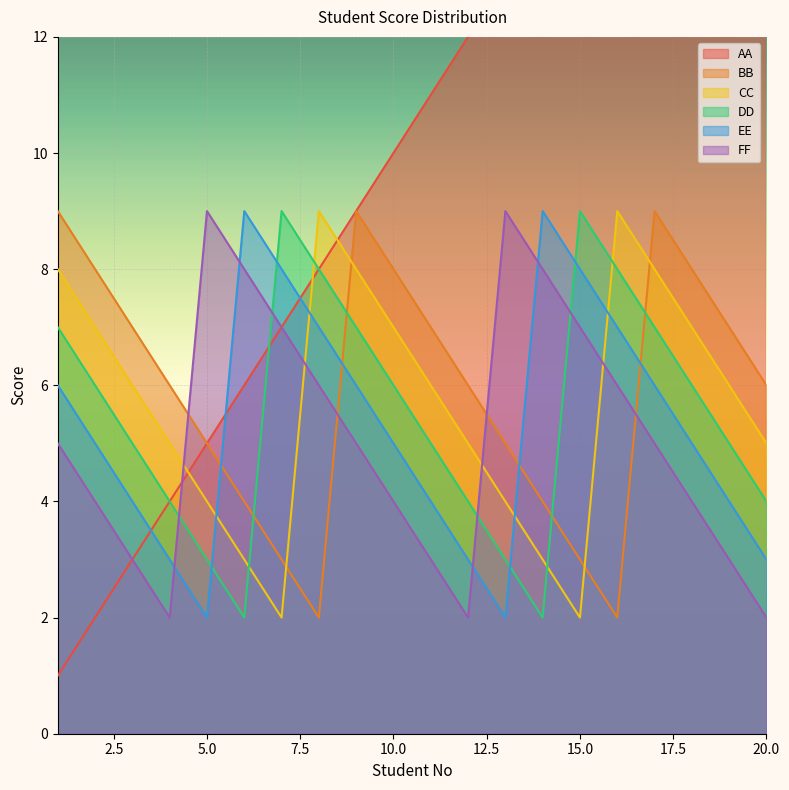

At how many categories does at least one series exceed 5?

20